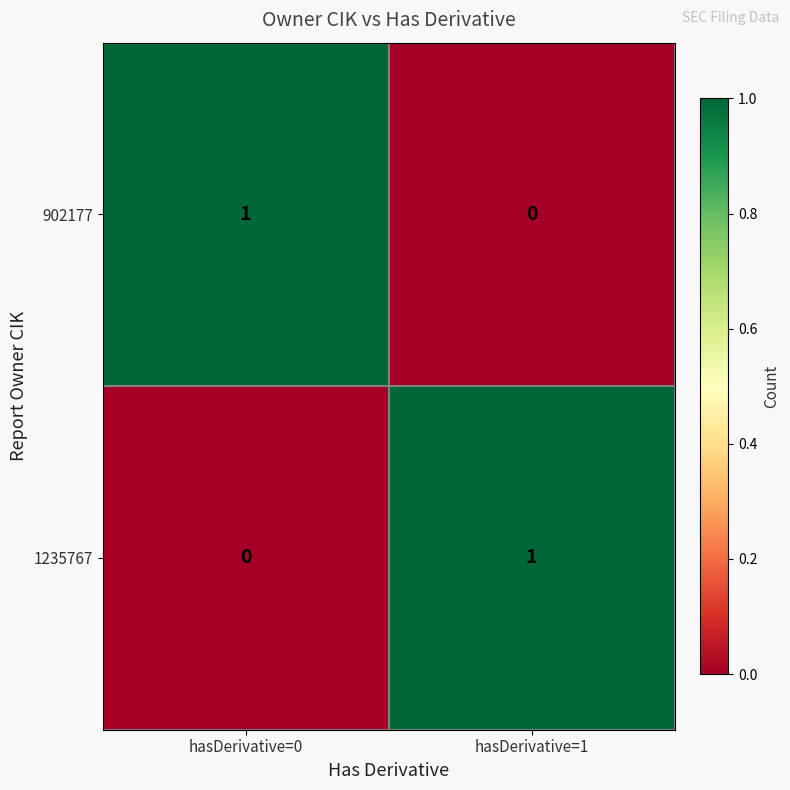

At which label does 902177 reach its peak?

hasDerivative=0